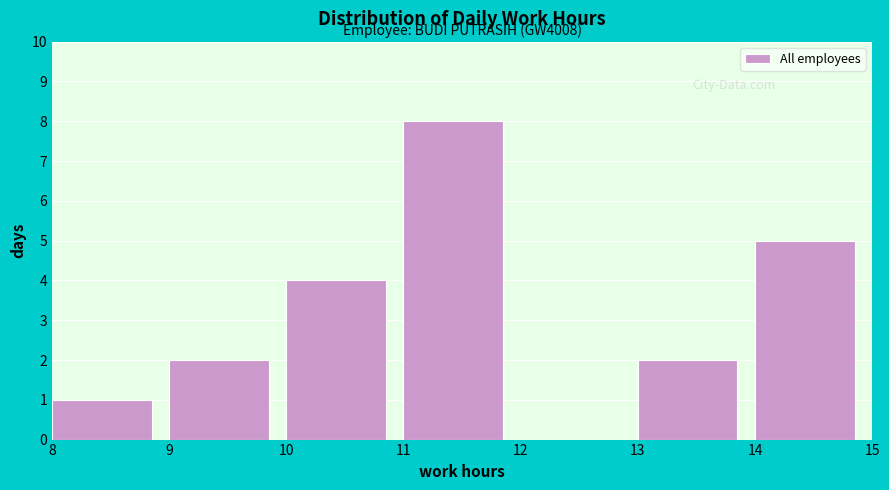

Which range on the x-axis has the tallest bar?

11 to 12